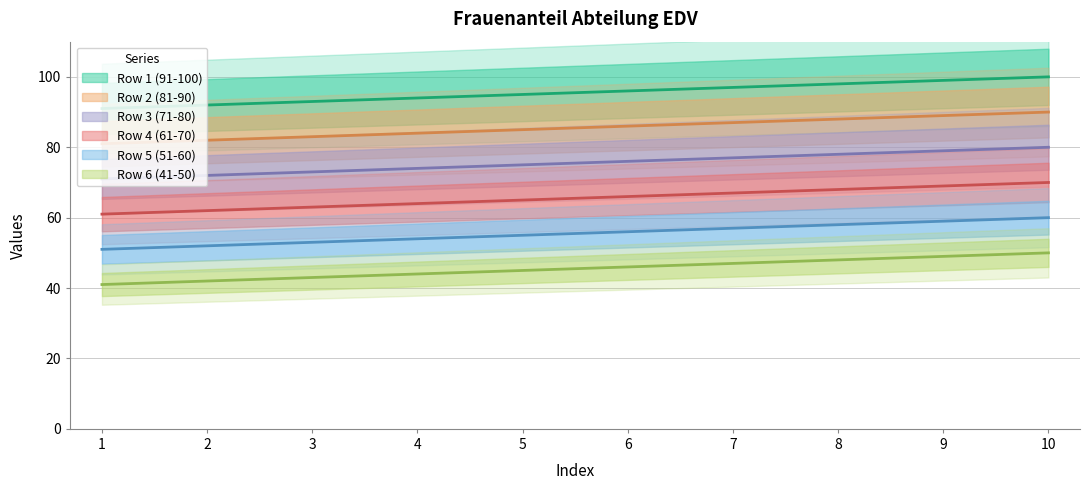

True or false: Row 4 (61-70) and Row 2 (81-90) cross at least once.

False